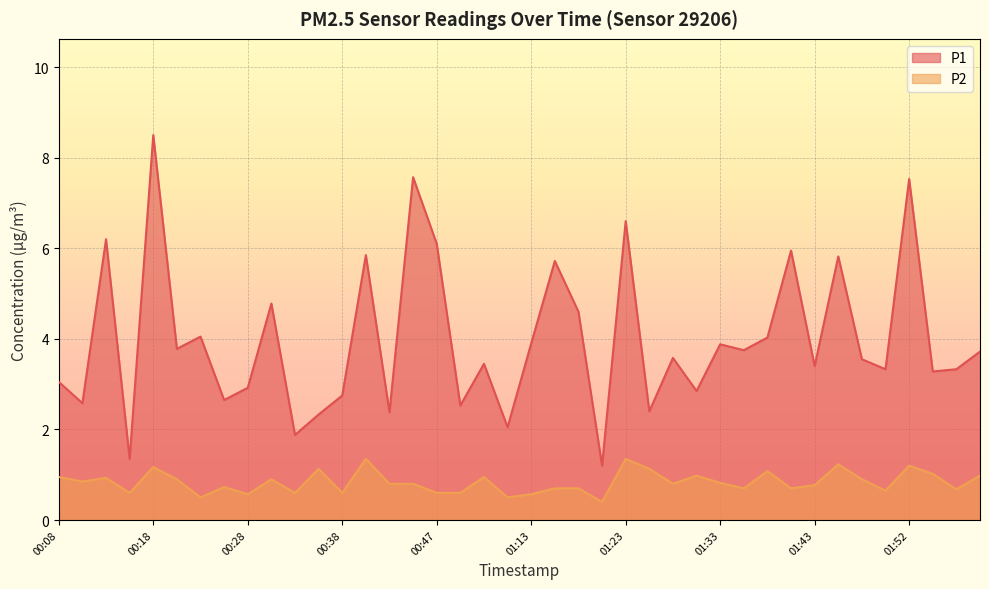

What is the greatest value displayed?

8.5